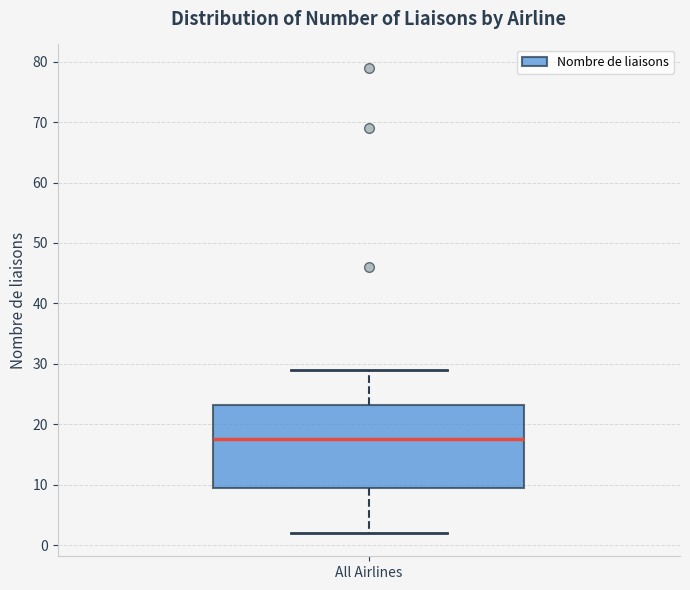

Transcribe this box plot: give where the median line is, the range the box spans, and where the two whiskers end, as read against the y-axis. The values are not printed on the chart, so give them approximately, as read against the axis.

median 18, box 10 to 23, whiskers 2 to 29